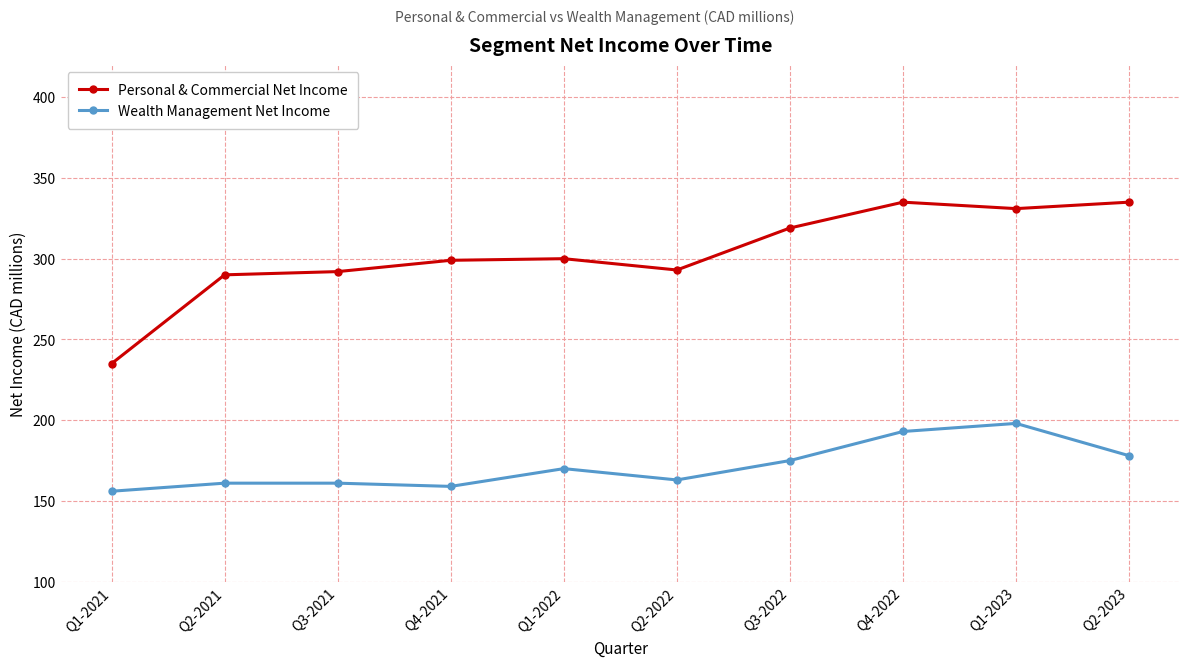

Which series has the largest range (max minus min)?

Personal & Commercial Net Income